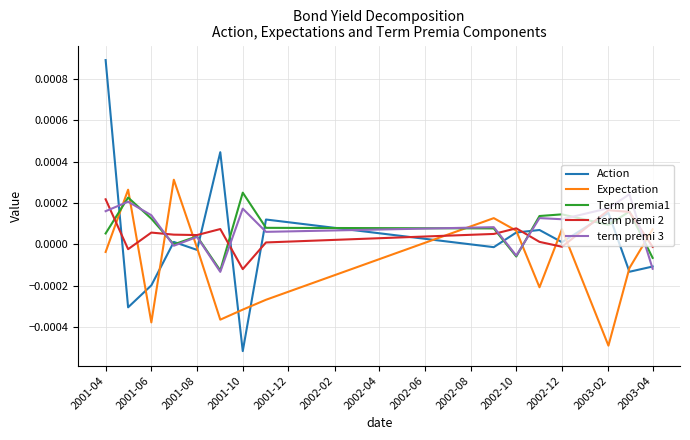

Which series has the widest spread of values?

Action